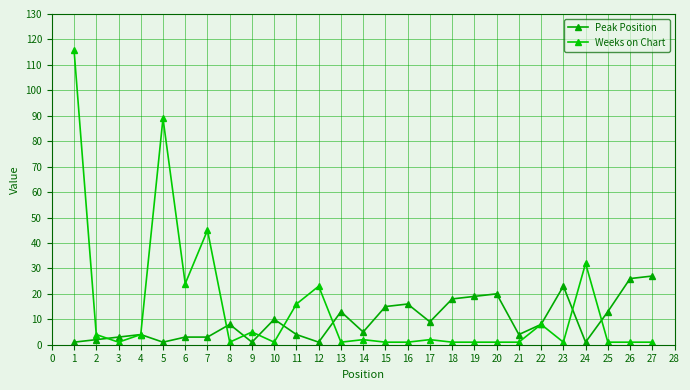

How many interior local valleys does the Weeks on Chart series have?

6